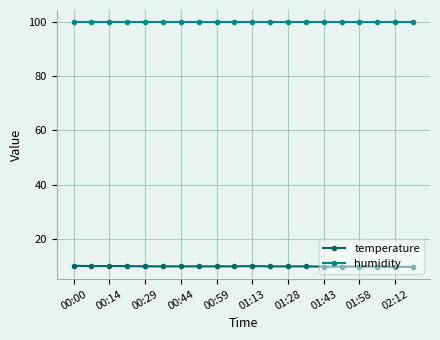

True or false: humidity and temperature intersect in this chart.

False